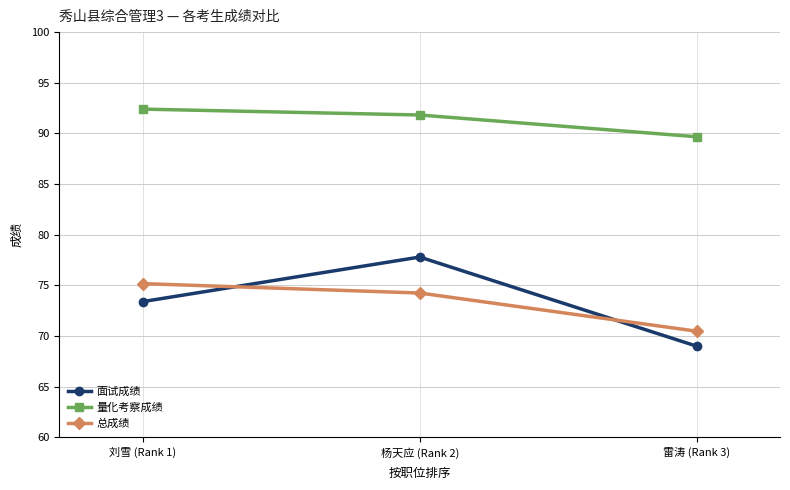

What is the difference between the 面试成绩 values at 雷涛 (Rank 3) and 刘雪 (Rank 1)?

4.4